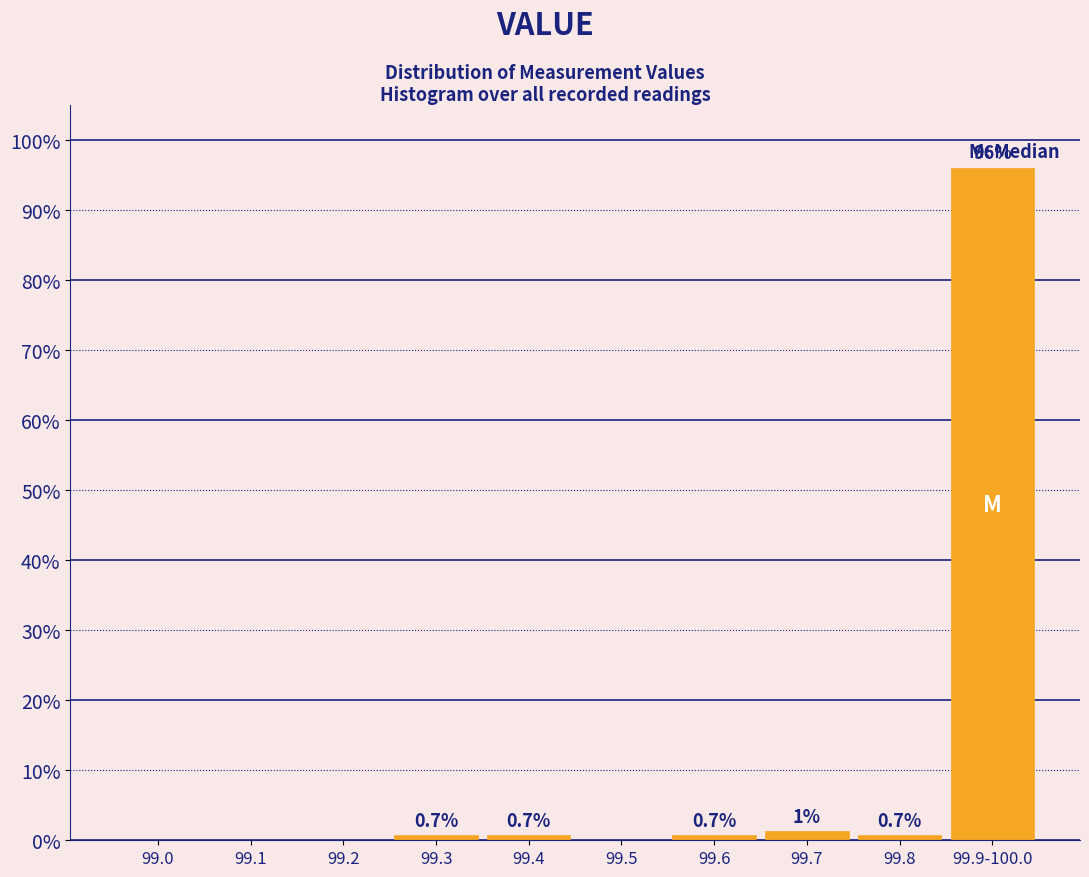

Reading left to right, what are all the values shown in this chart?

99.0=0.0	99.1=0.0	99.2=0.0	99.3=0.7	99.4=0.7	99.5=0.0	99.6=0.7	99.7=1.3	99.8=0.7	99.9-100.0=96.0